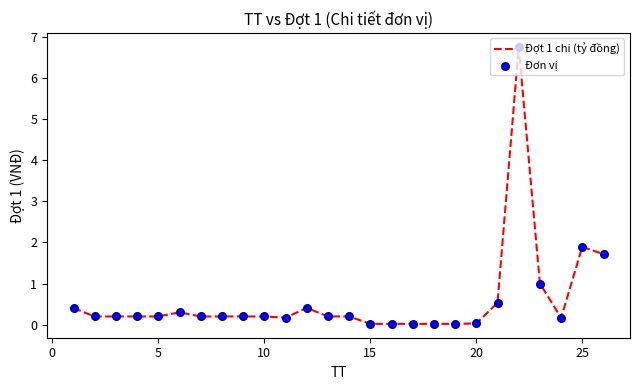

What is the difference between the maximum and minimum values?

6.7